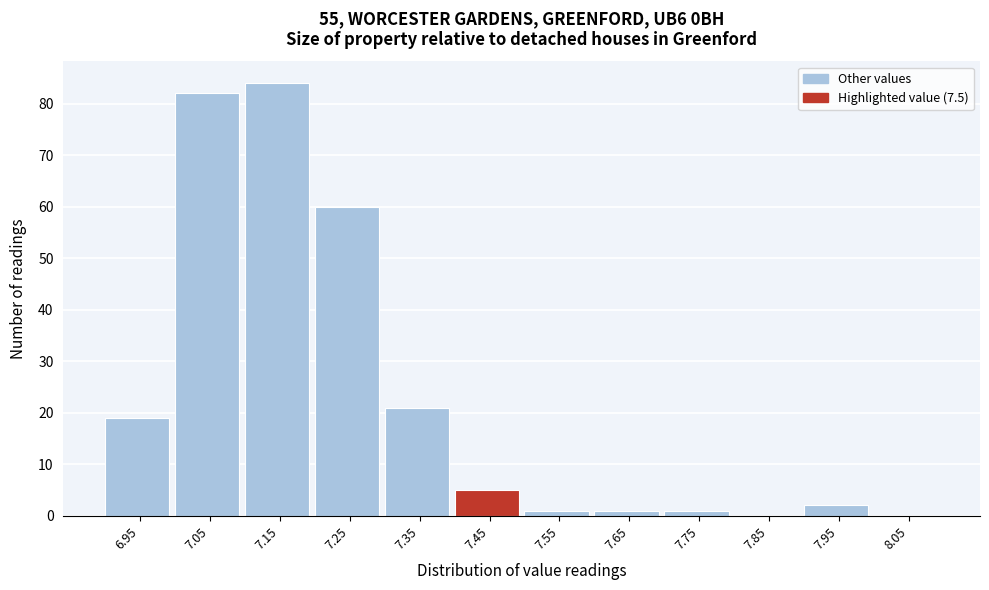

At which category does the chart reach its peak across all series?

7.15